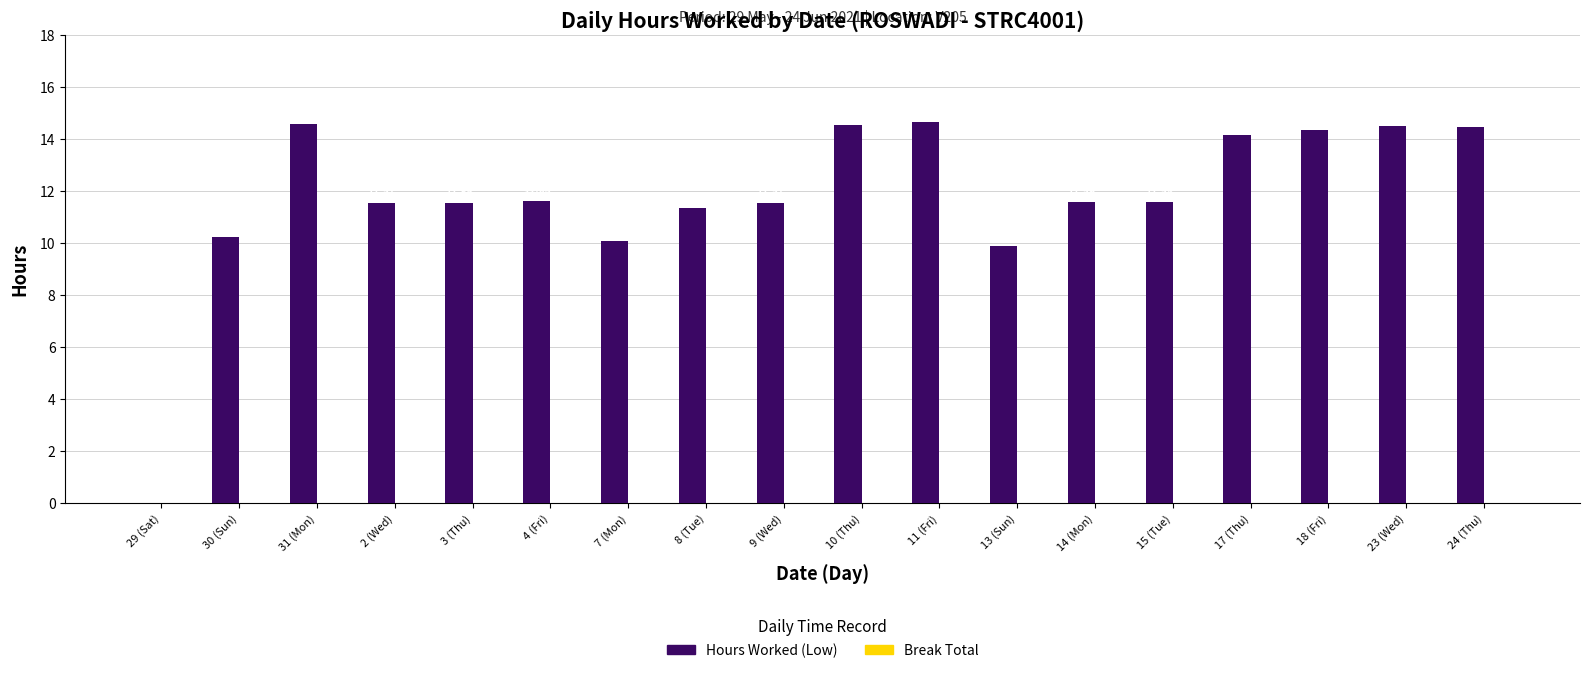

Count the number of values greater than 11.

14